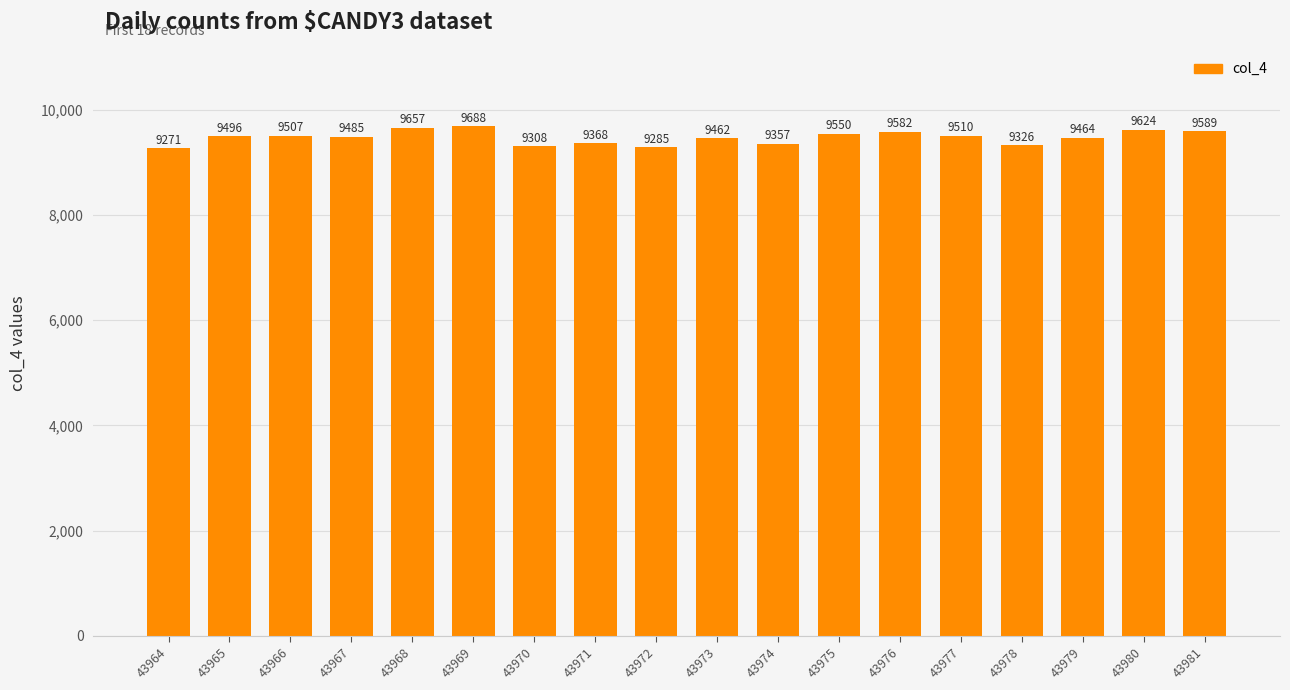

Where is the data nearest to the value 9479?

43967